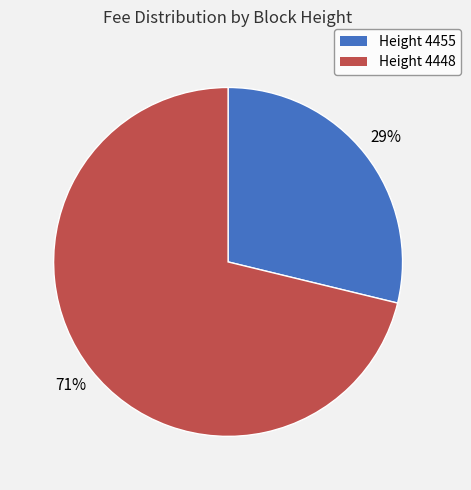

Which category has the biggest portion of the pie?

Height 4448